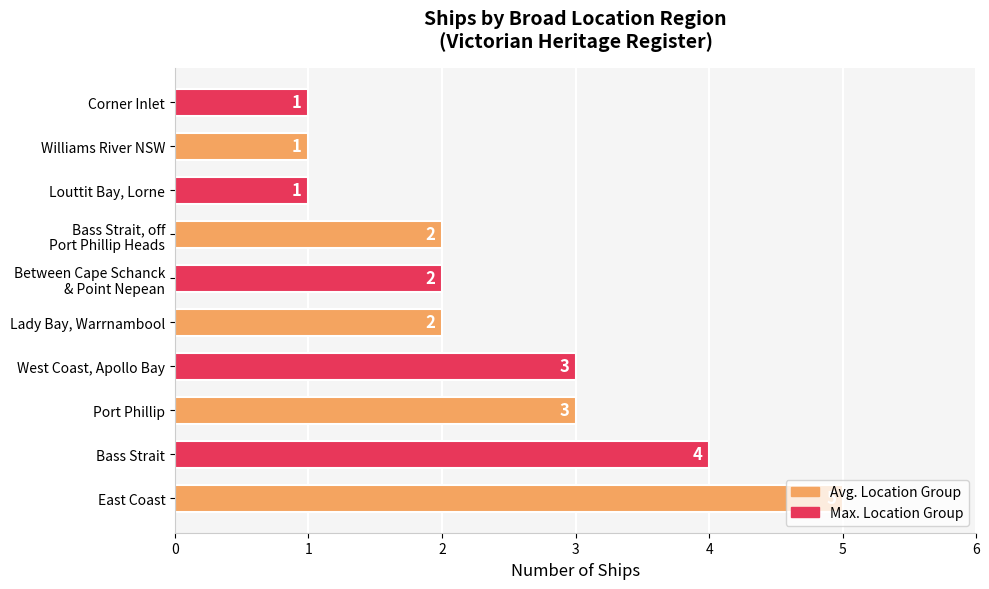

Count the values in the range 1 to 3.

8